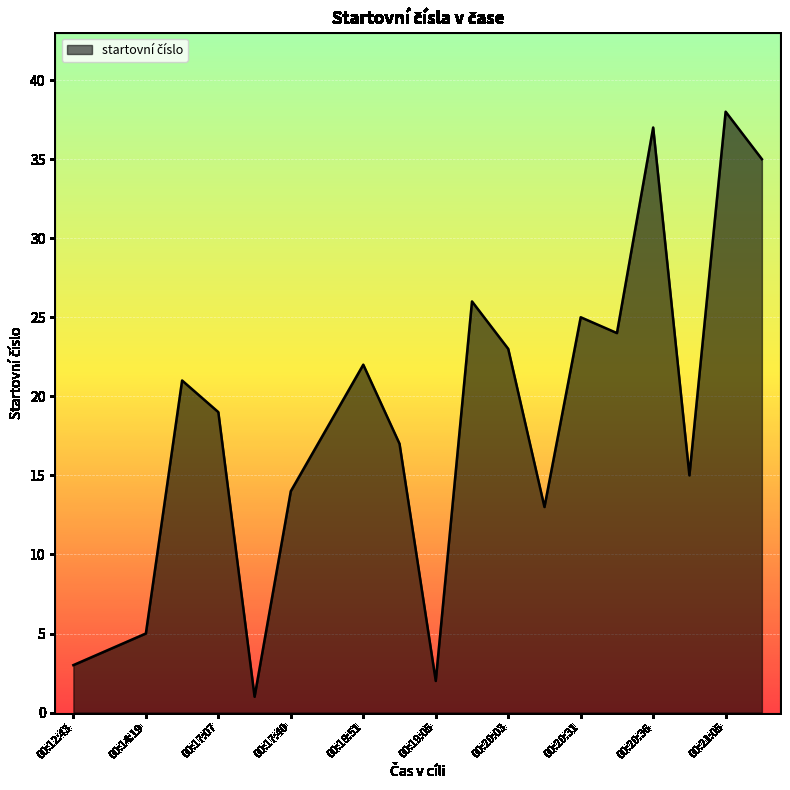

What is the maximum value shown in the chart?

38